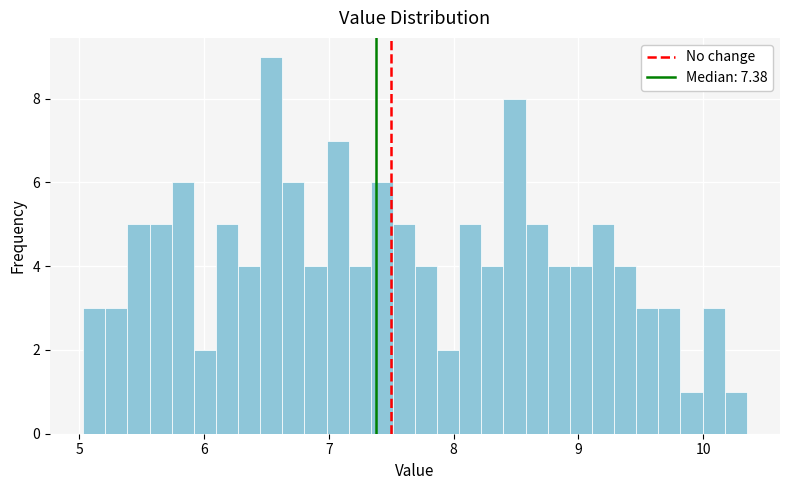

Read against the x-axis, roughly where is the centre of the tallest bar?

6.5